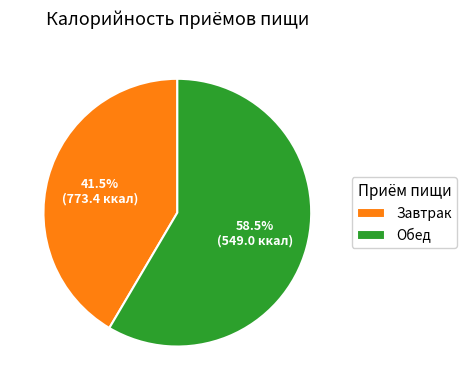

Does Завтрак account for over 50% of the chart?

No